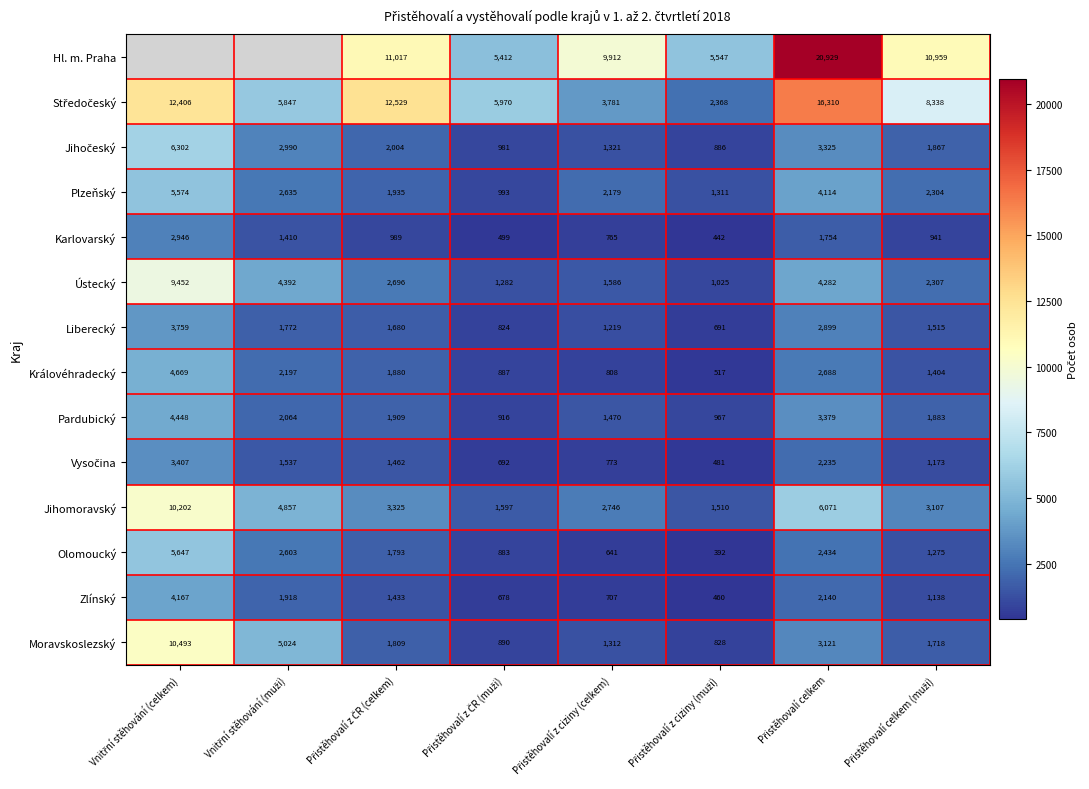

What is the difference between the second highest and minimum values in the Ústecký series?

3367